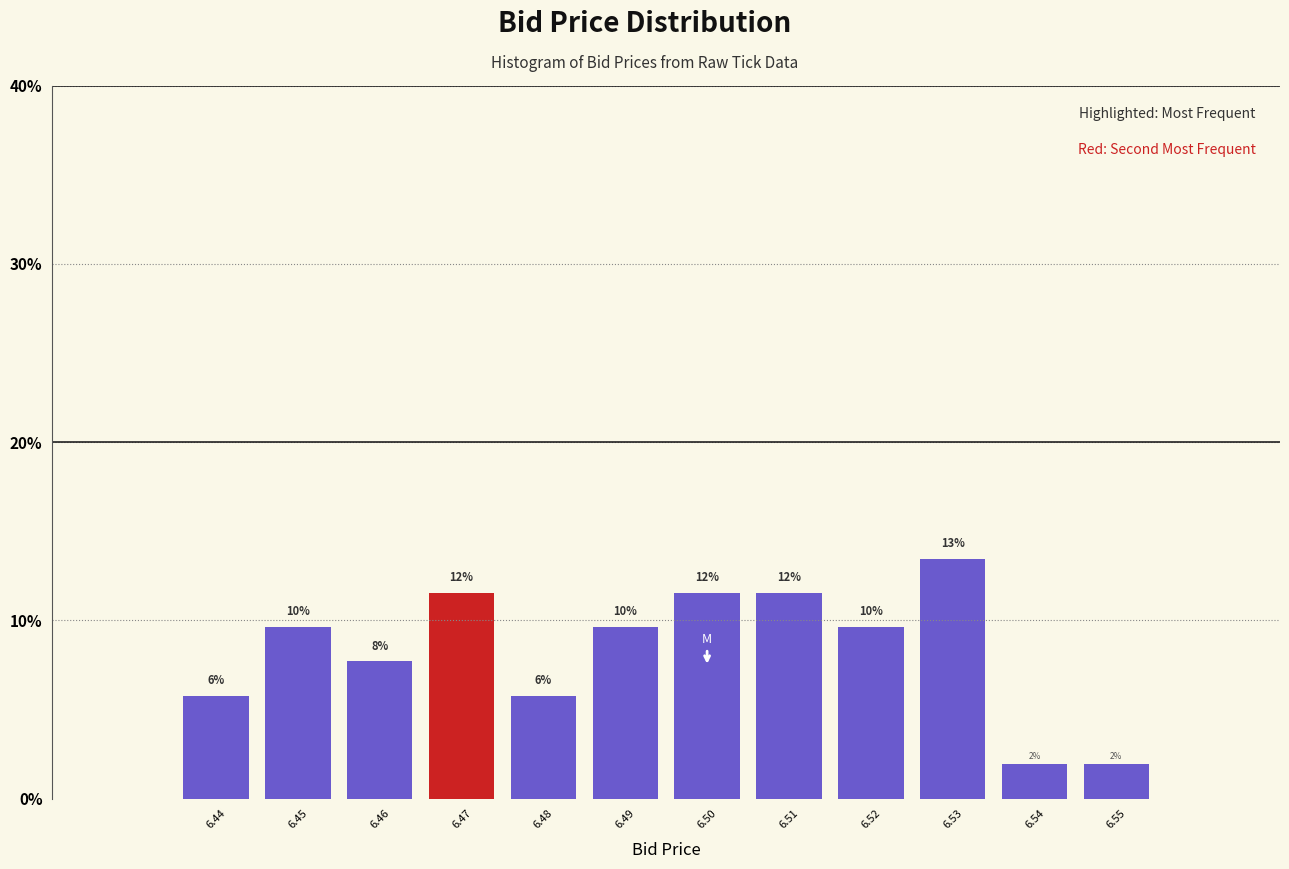

How many bars are there in total?

12